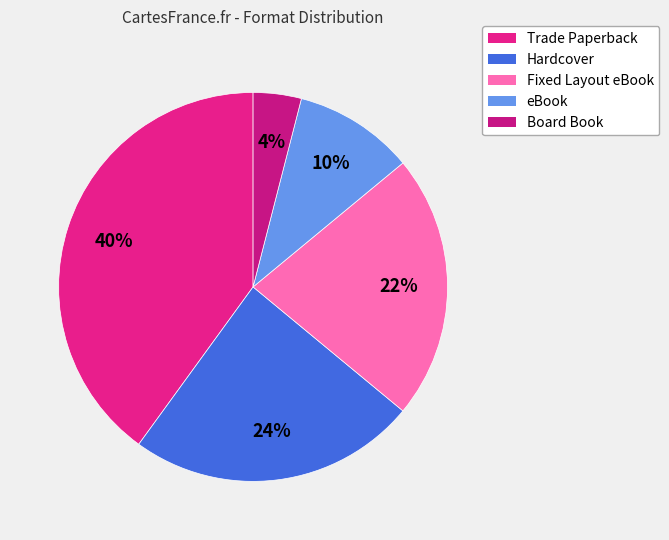

What percentage is the Fixed Layout eBook slice, to the nearest percent?

22%